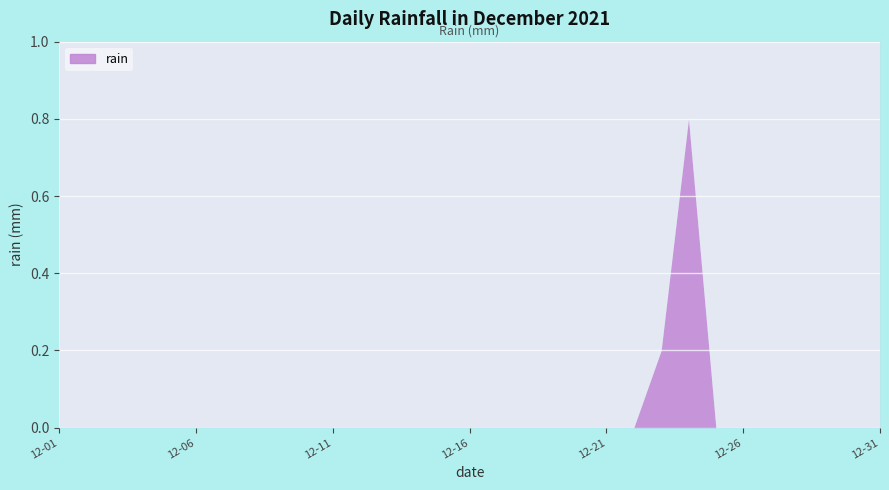

True or false: there are more than 2 points higher than both neighbors.

False